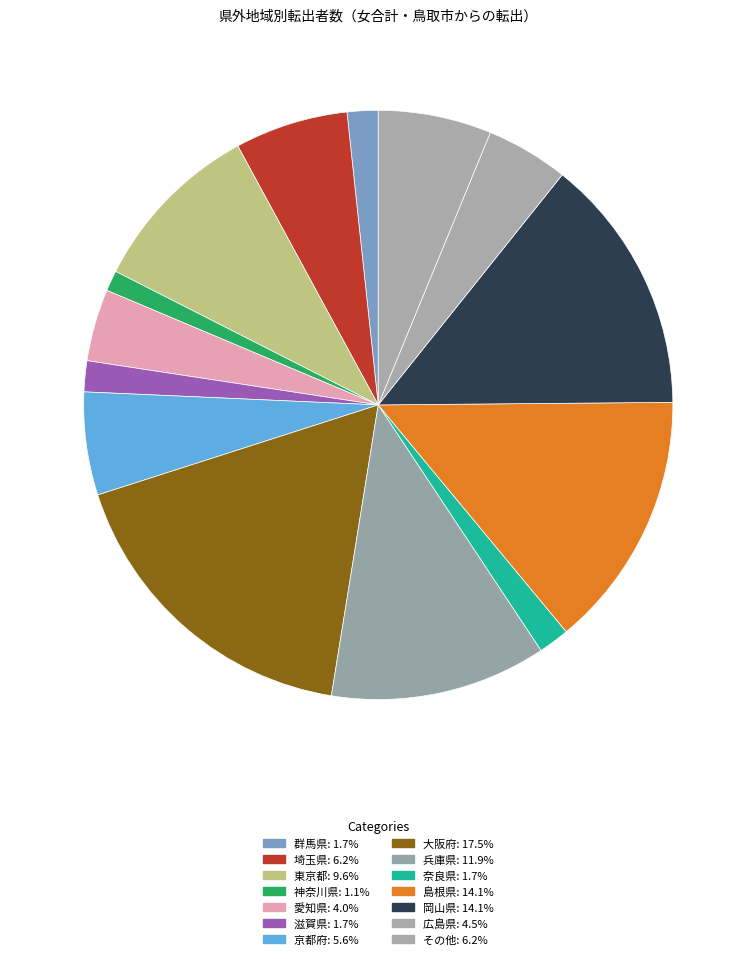

Which category has the biggest portion of the pie?

大阪府